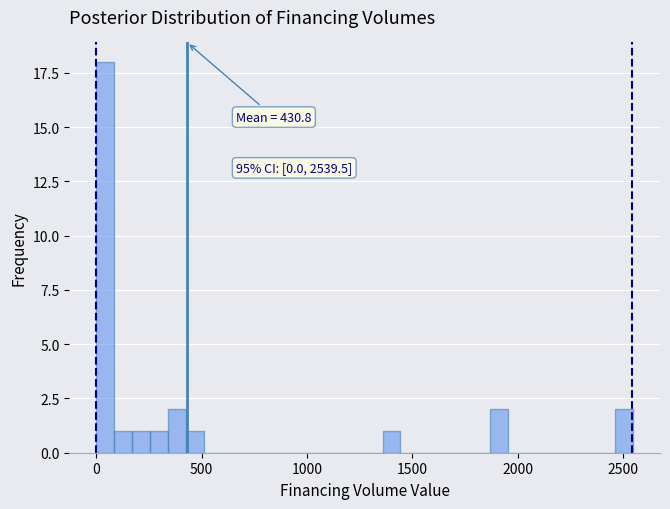

Around what value on the x-axis is the tallest bar? Give the approximate position of its centre, as read against the axis.

50